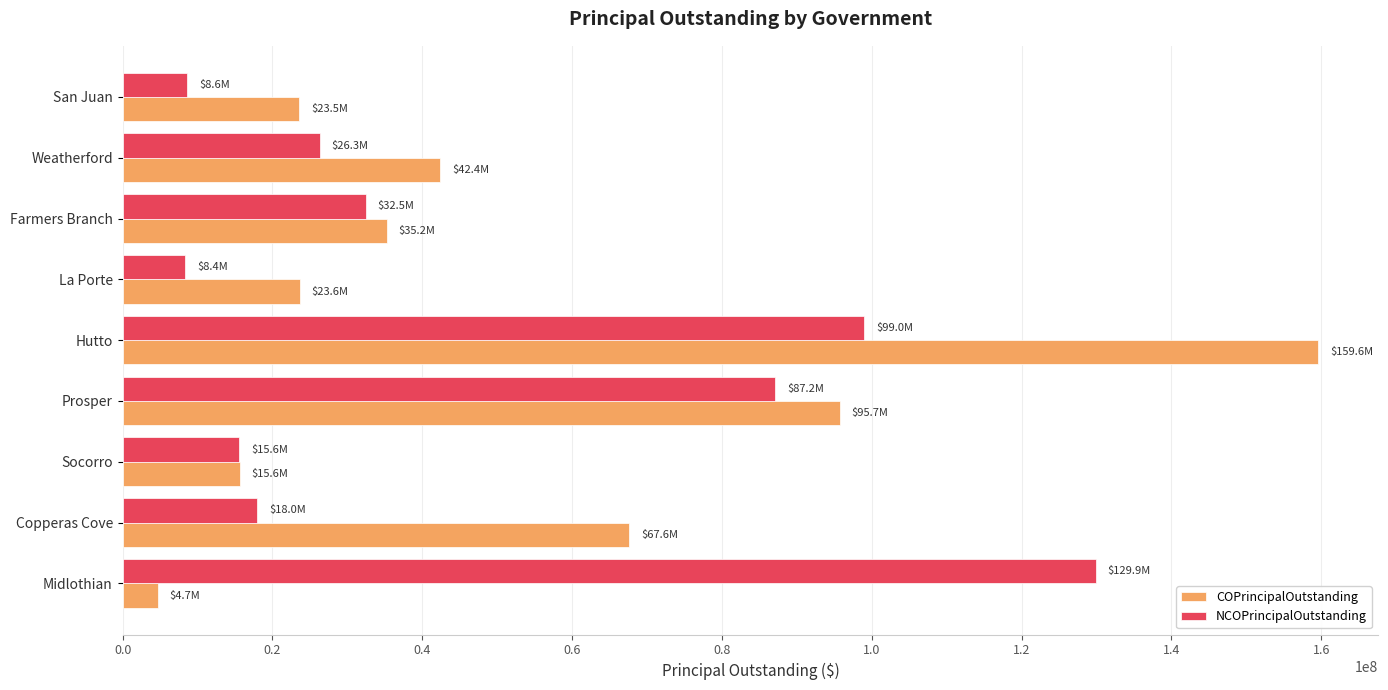

True or false: NCOPrincipalOutstanding has a value of 15570000 at Socorro.

True